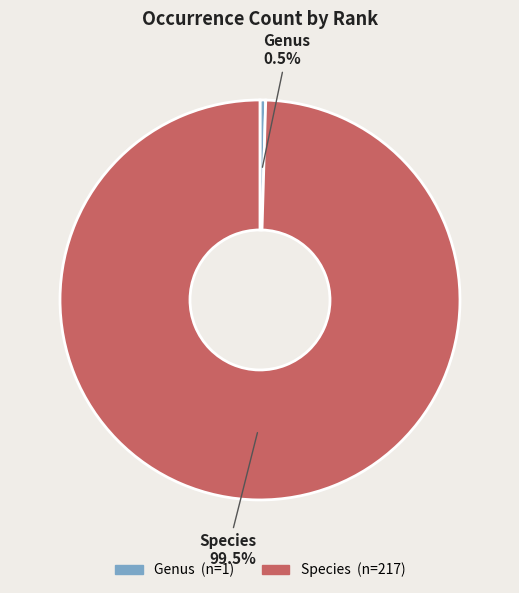

Is Species the majority of the pie?

Yes